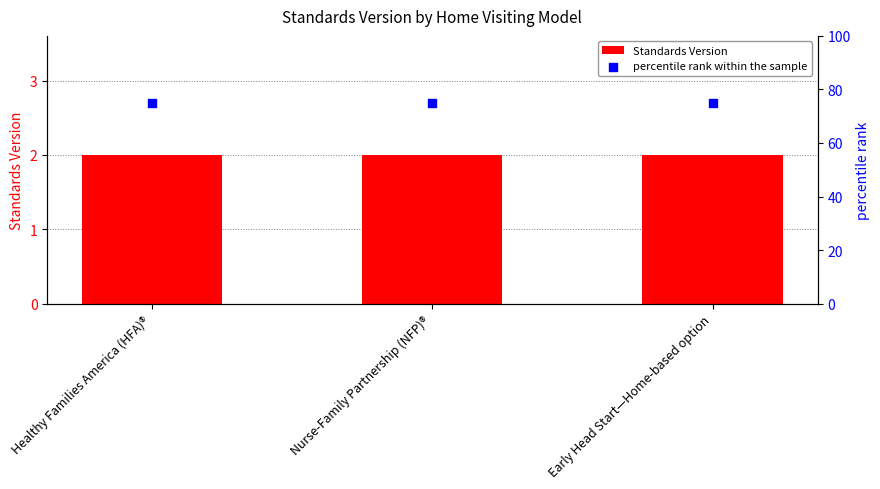

Which series contains the highest Y value?

percentile rank within the sample